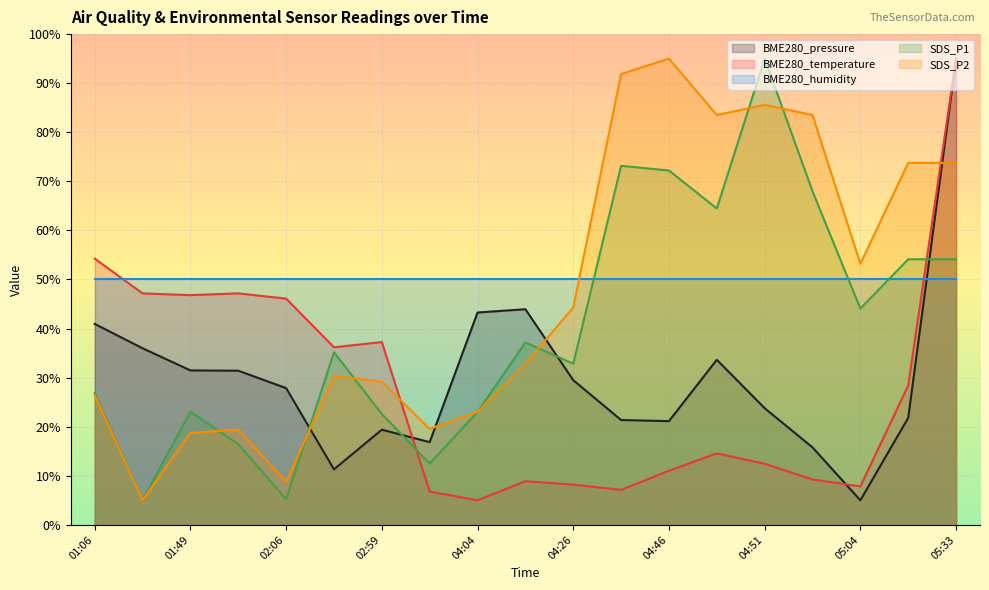

Is the value of SDS_P2 at 04:26 greater than the value of SDS_P1 at 03:19?

Yes